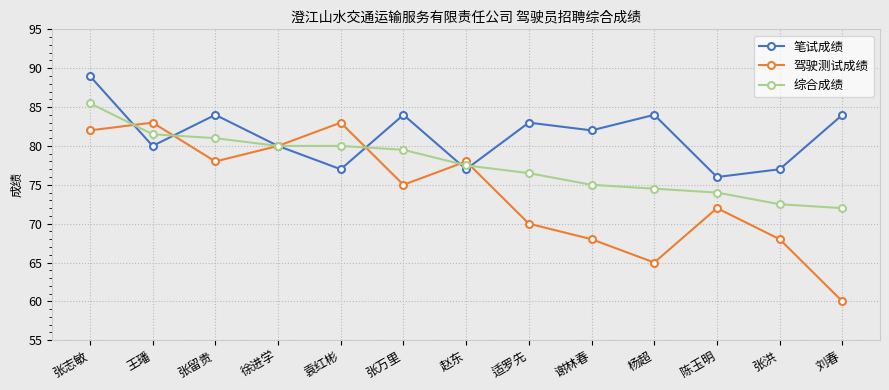

What is the lowest value of the 笔试成绩 series?

76.0